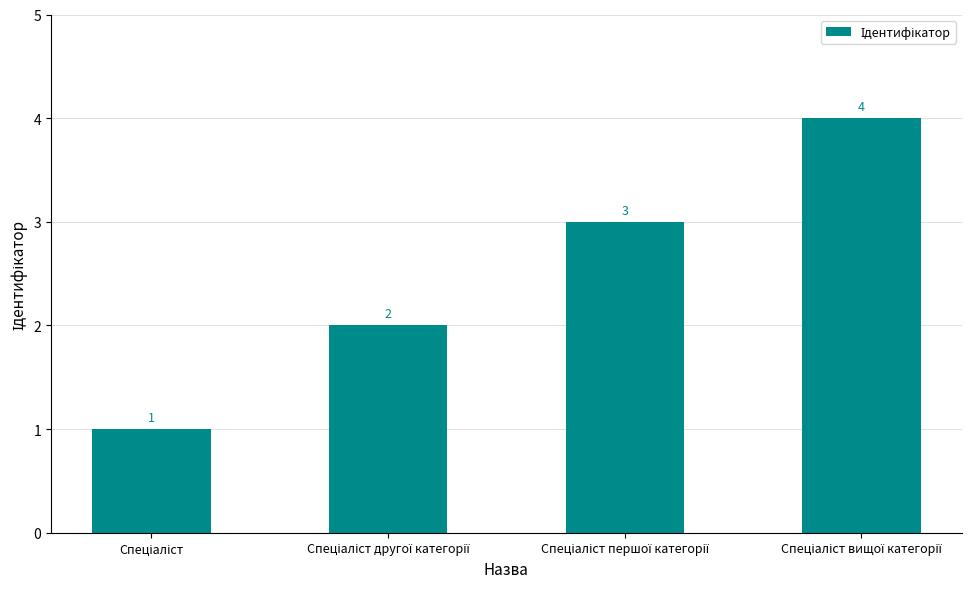

What is the difference between the maximum and minimum values?

3